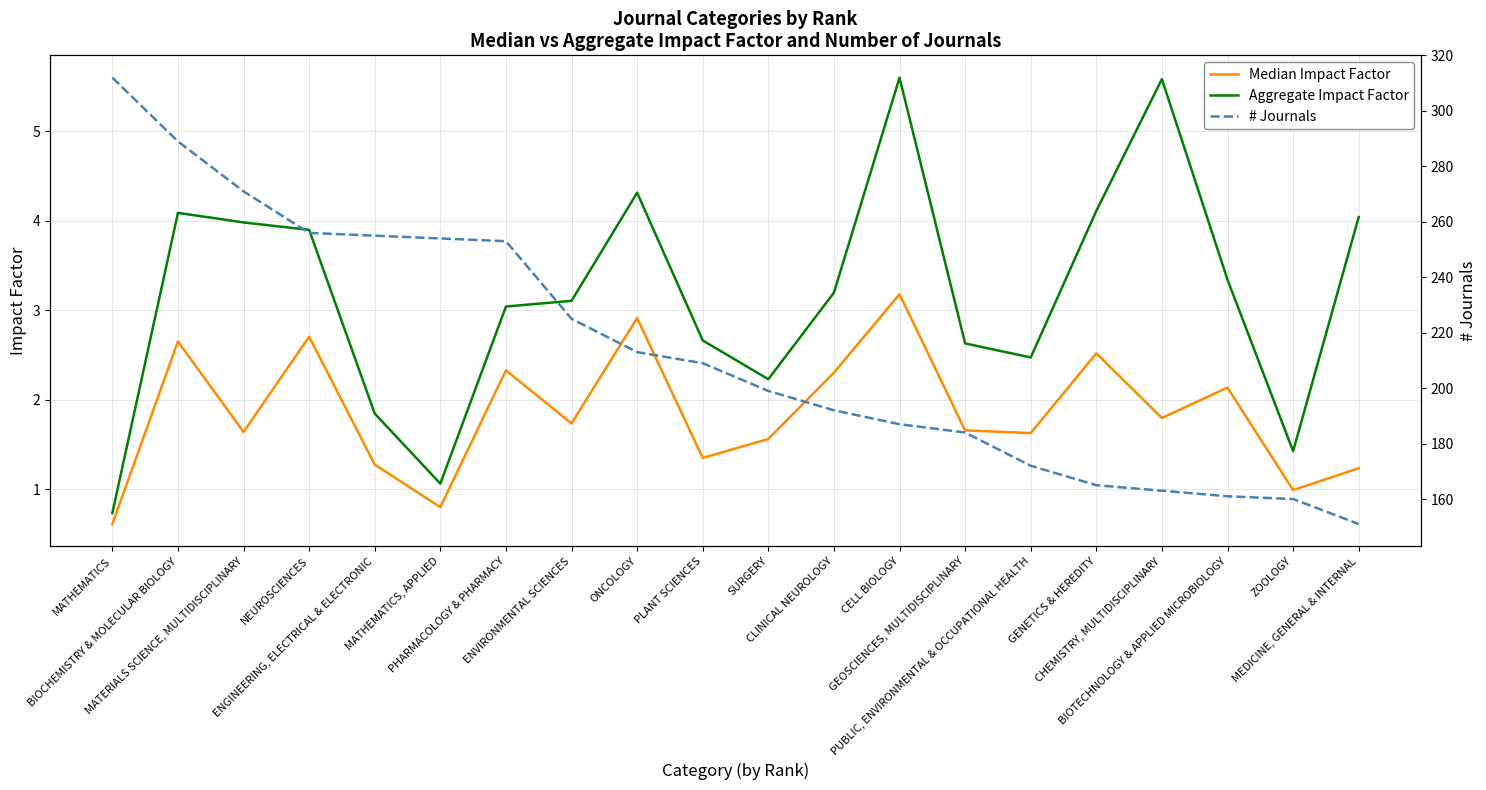

Rank the series by their maximum value, from highest to lowest.

# Journals, Aggregate Impact Factor, Median Impact Factor